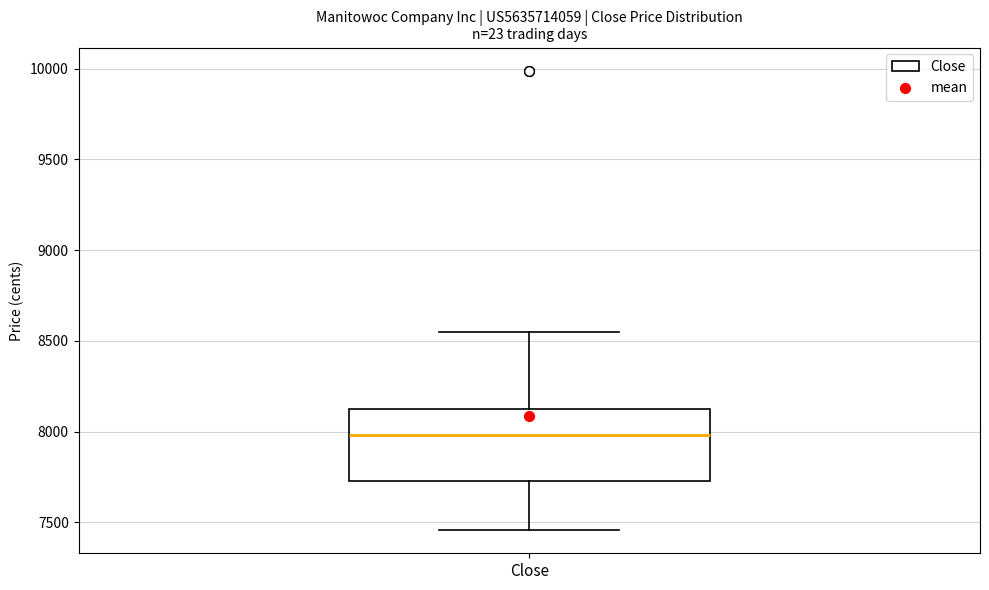

Read this box plot against the y-axis: the position of the median line, the range covered by the box, and the ends of both whiskers. The values are not printed on the chart, so give them approximately, as read against the axis.

median 8000, box 7750 to 8100, whiskers 7450 to 8550